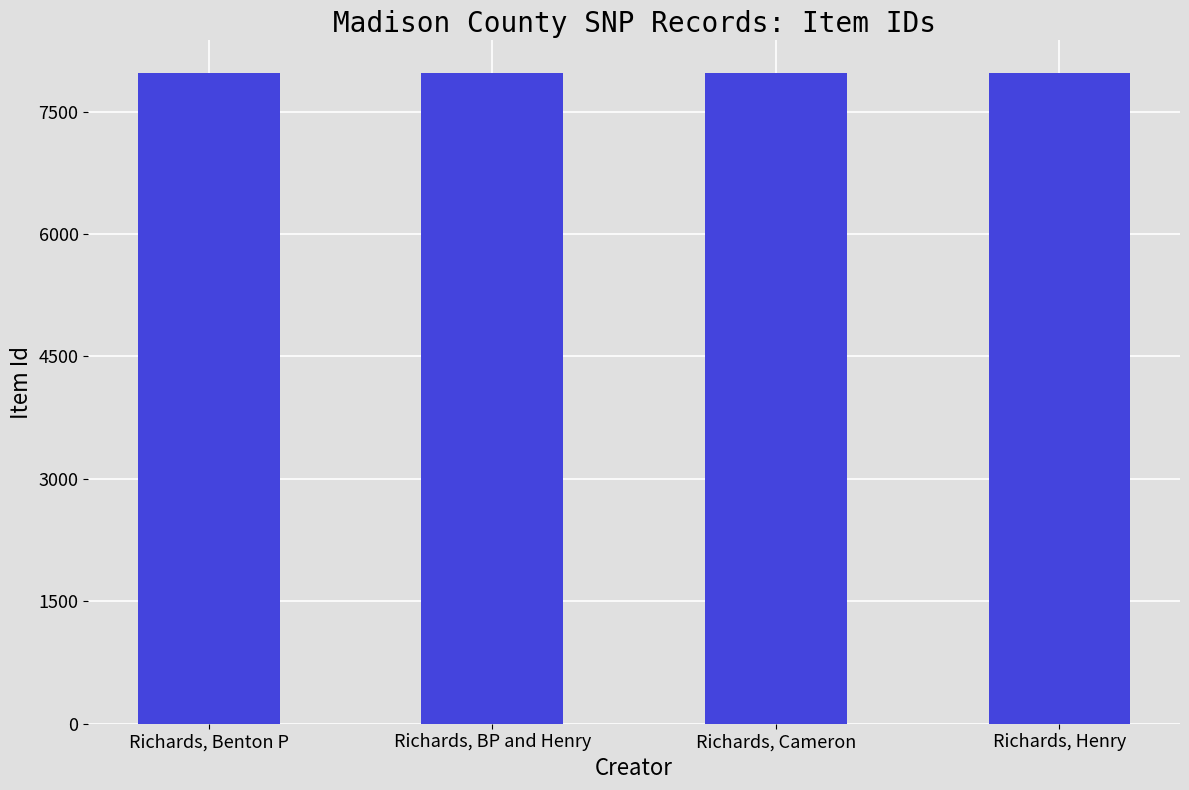

What is the ratio of the value at Richards, Benton P to the value at Richards, BP and Henry?

1.0